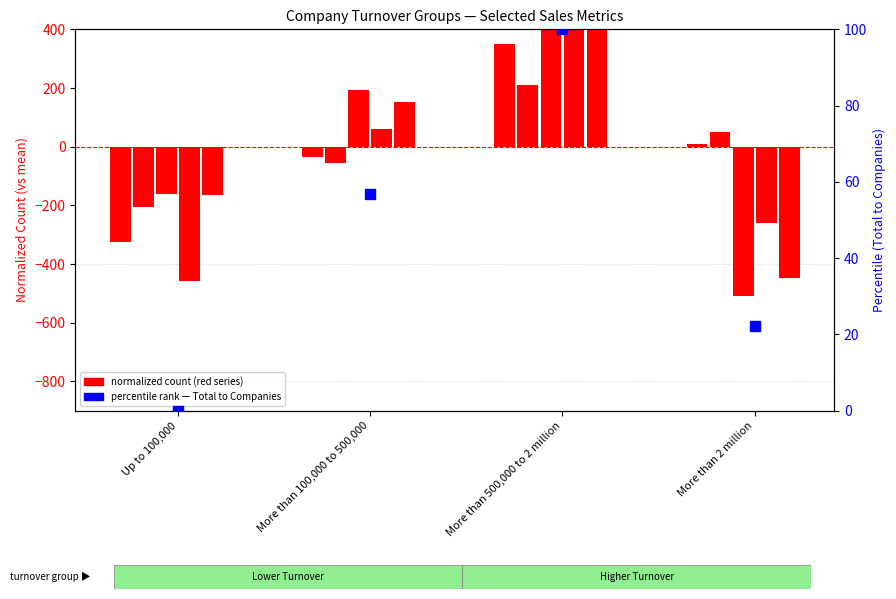

How many positive values does the Countries outside the EU series have?

2